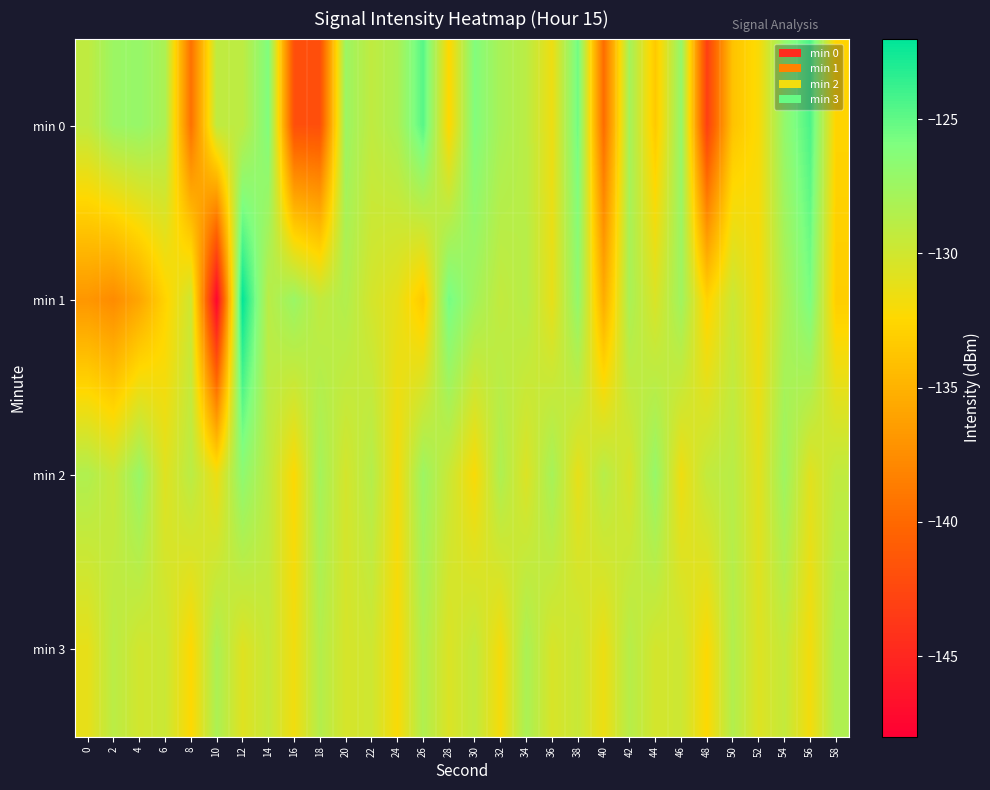

Count the number of data series in this chart.

4